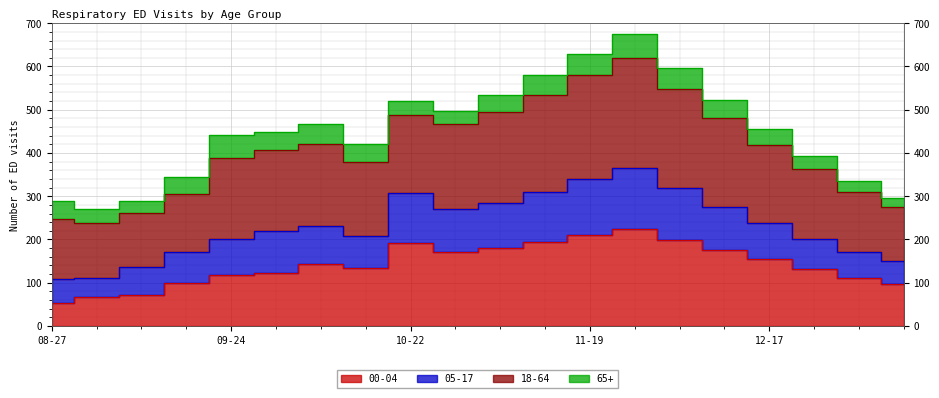

In 18-64, how many points are higher than both neighbors (excluding endpoints)?

3